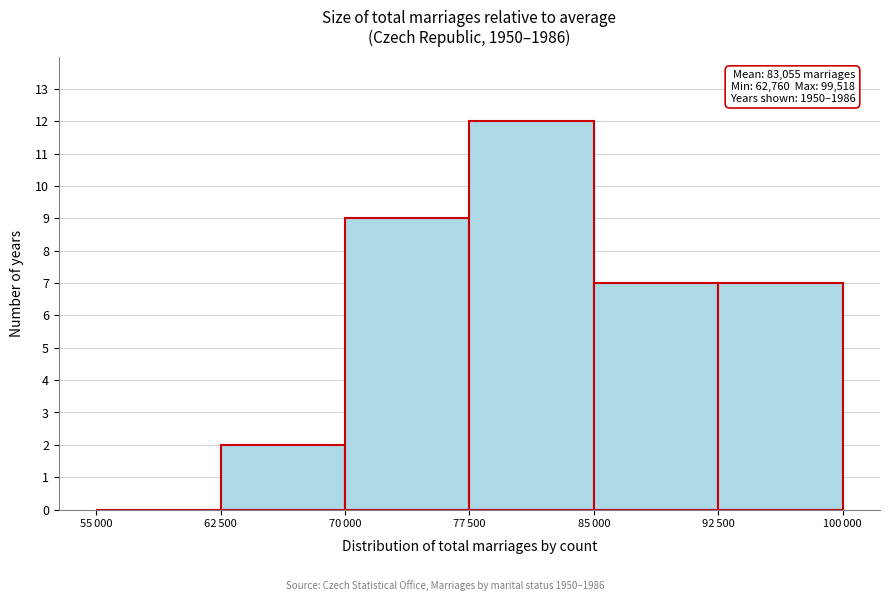

What is the maximum value shown in the chart?

12